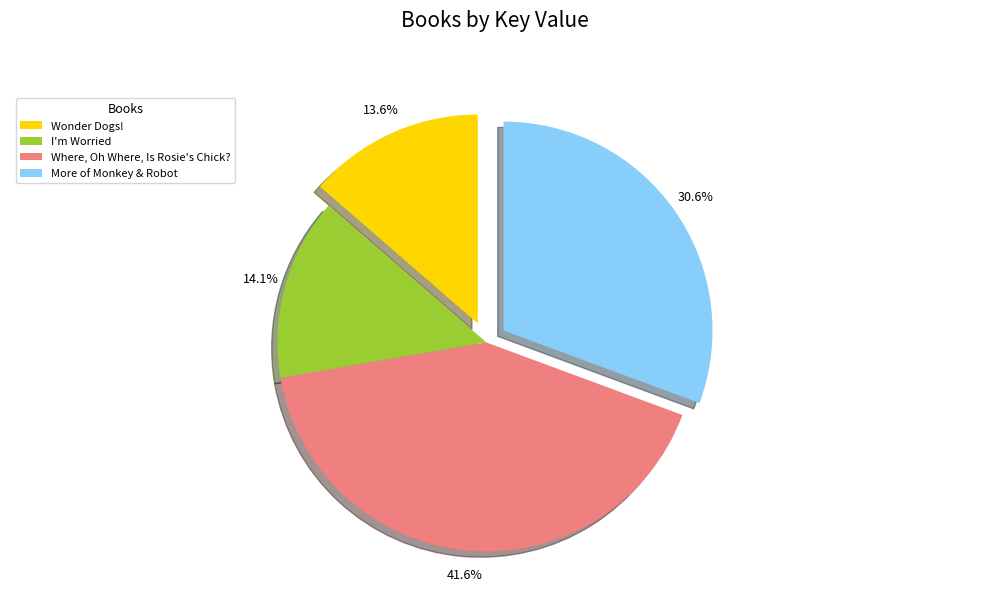

Combined, do Where, Oh Where, Is Rosie's Chick? and More of Monkey & Robot account for over 50%?

Yes